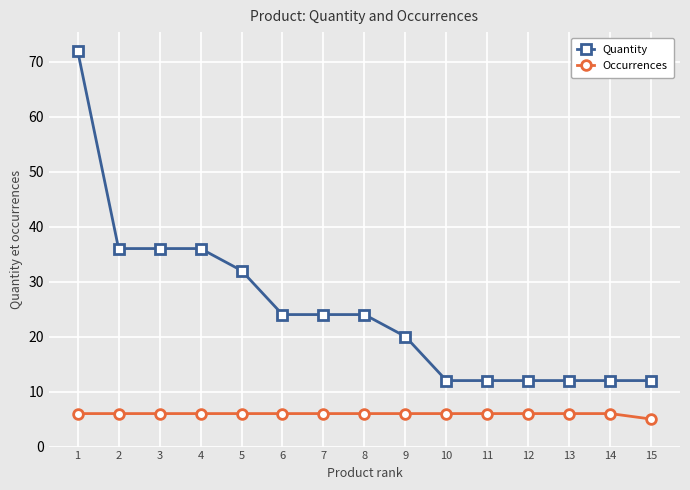

Read the Quantity value at 2.

36